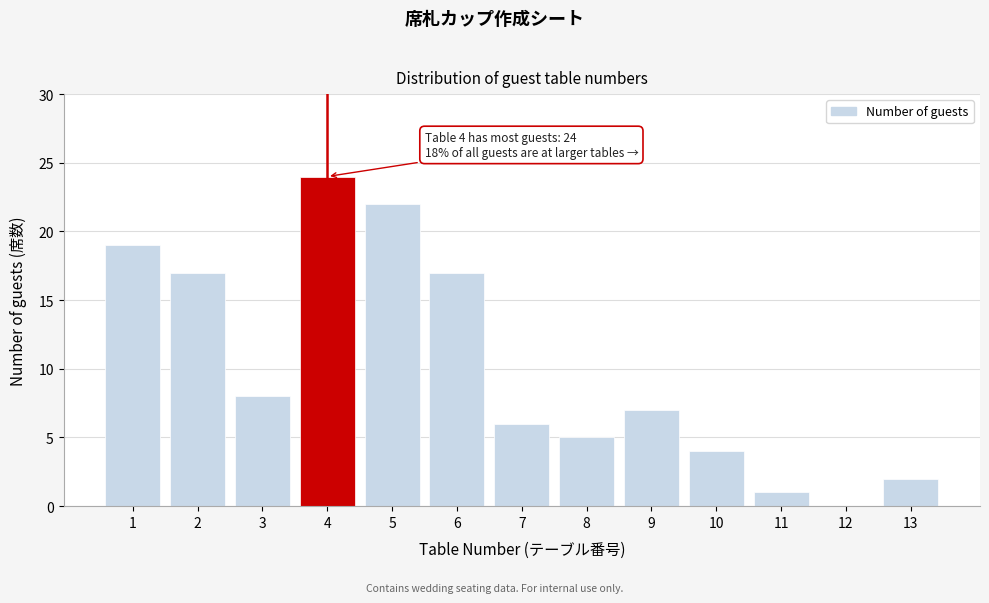

Reading left to right, list all the values displayed in this chart.

1=19	2=17	3=8	4=24	5=22	6=17	7=6	8=5	9=7	10=4	11=1	12=0	13=2